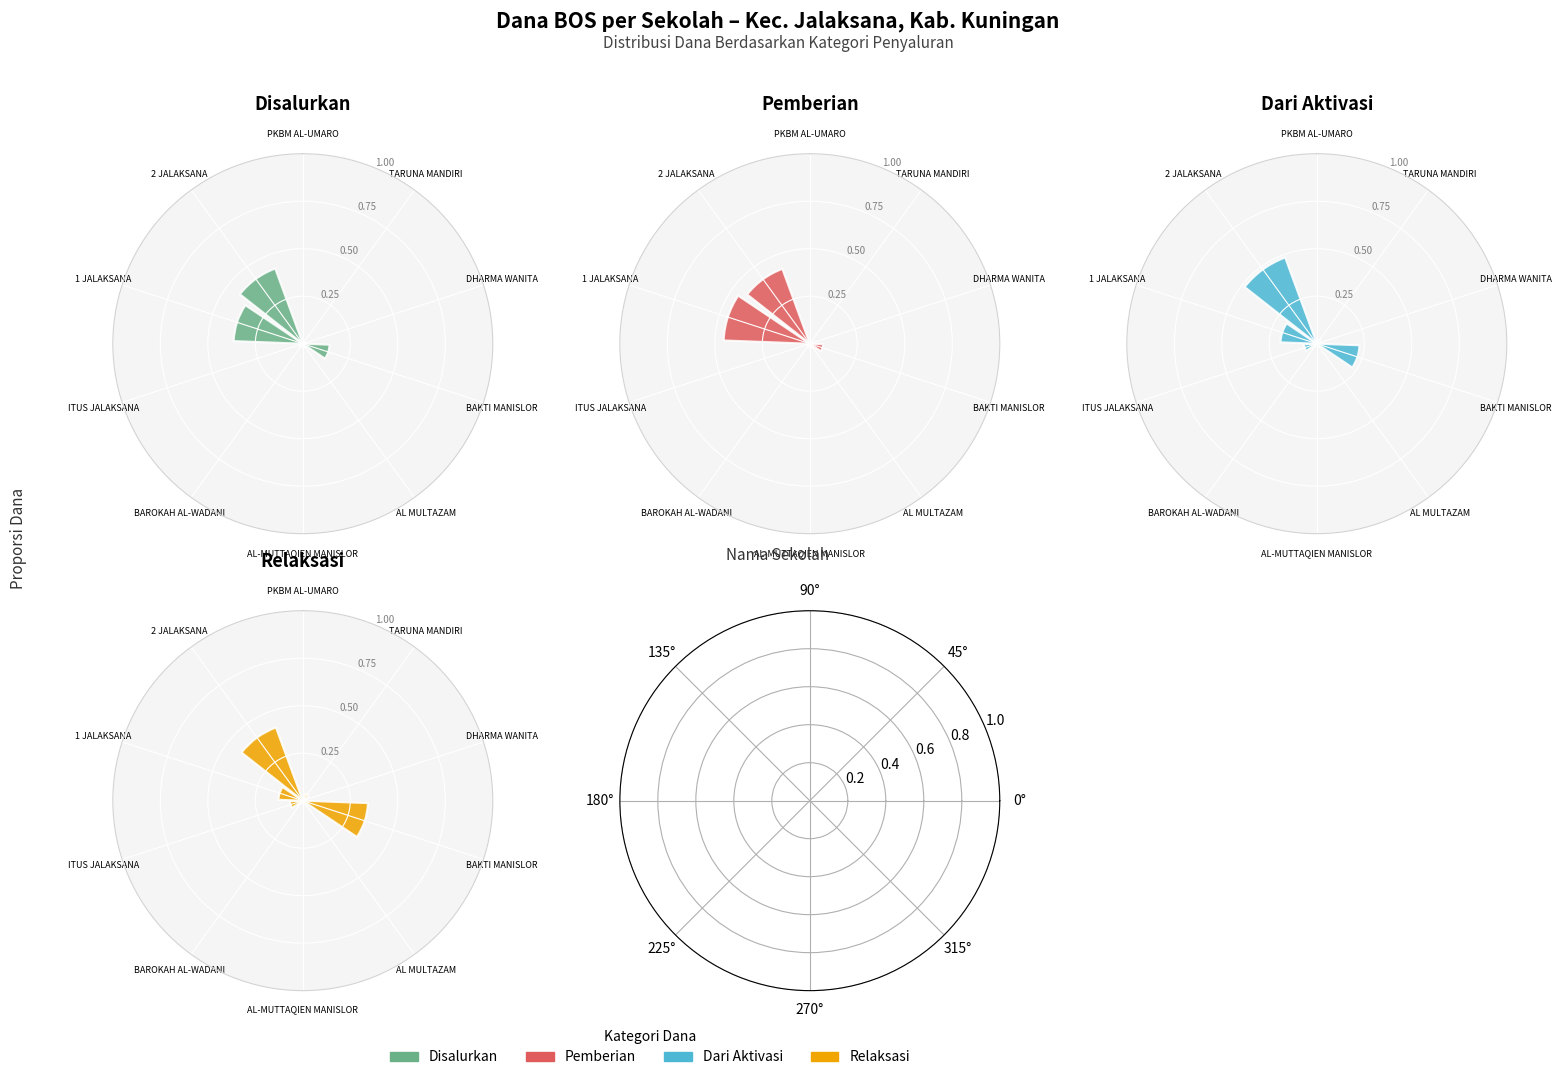

To the nearest percent, what is the difference between the BAKTI MANISLOR and 1 JALAKSANA slice percentages?

38%